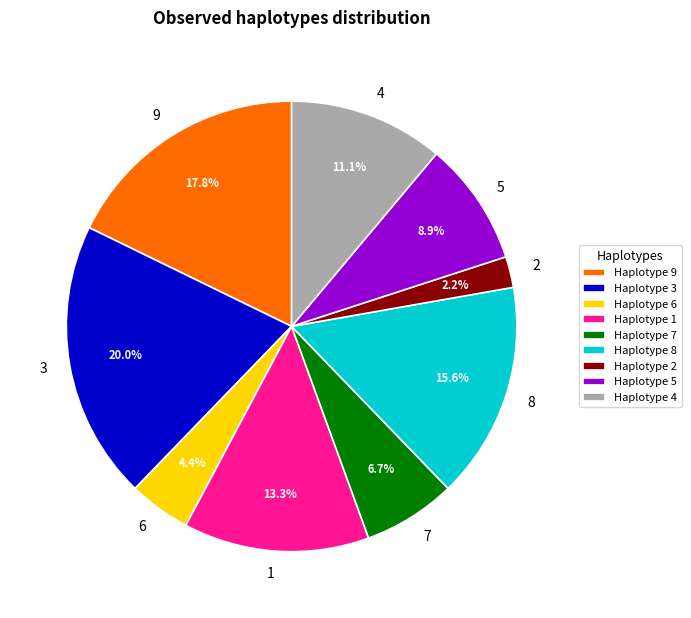

Which slice is the largest?

3